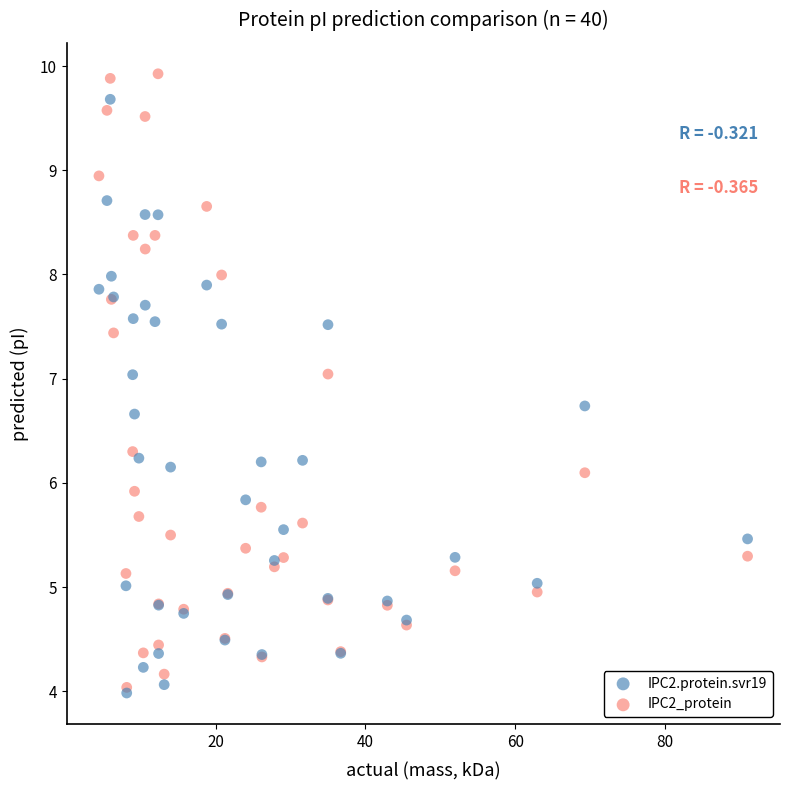

What are all the series names shown in the legend?

IPC2.protein.svr19, IPC2_protein